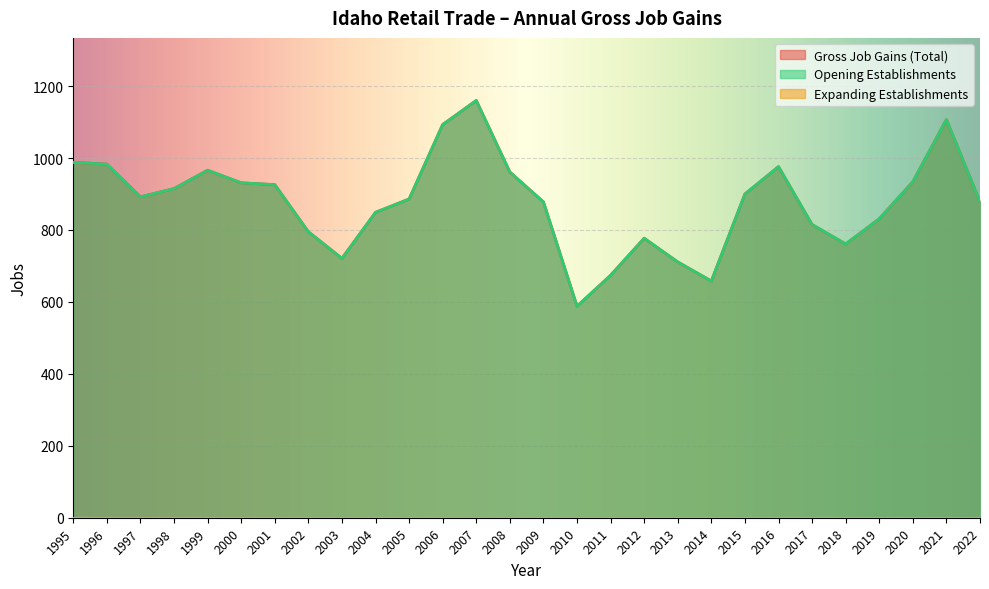

True or false: Opening Establishments has a value of 721 at 2003.

True